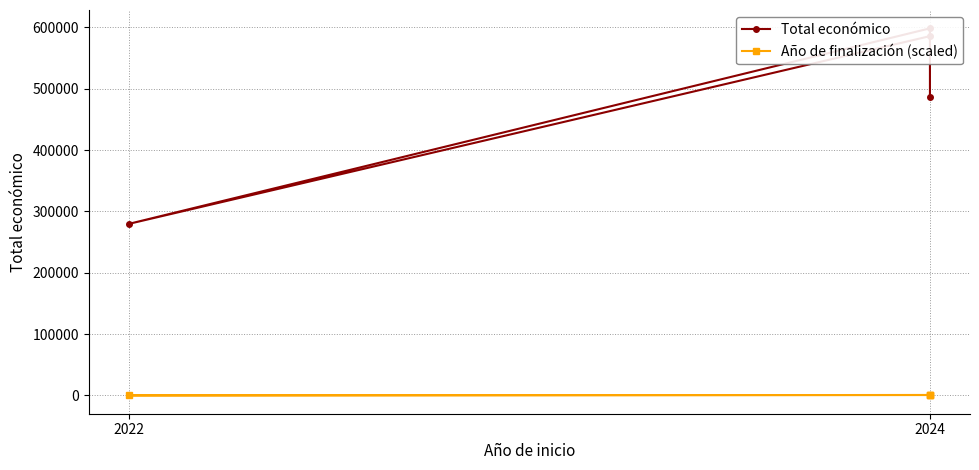

Where is the first local minimum for Total económico?

2022